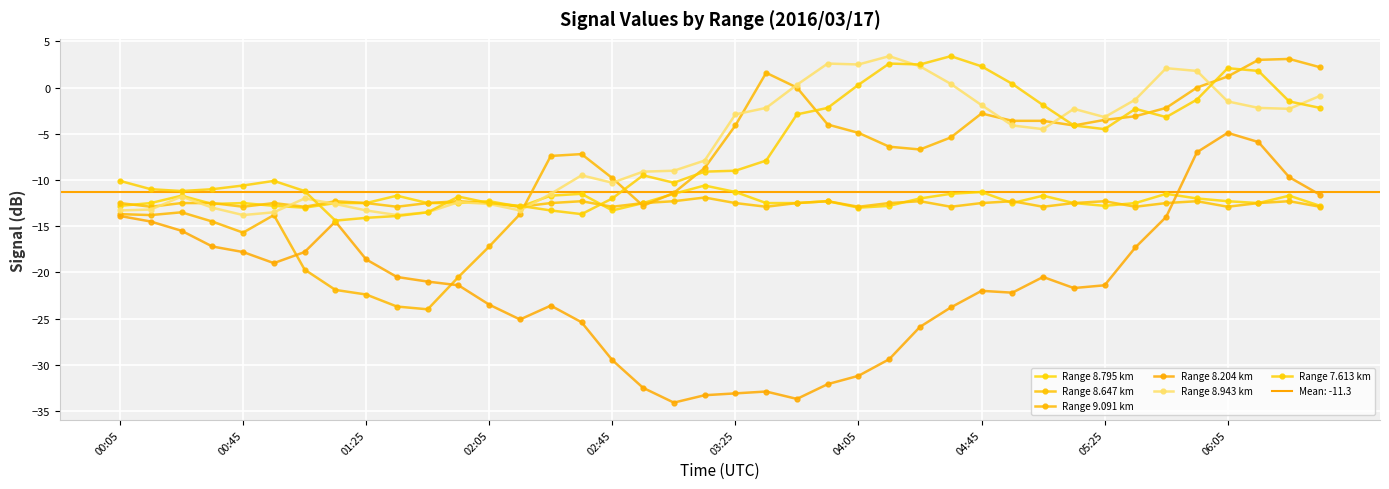

What is the label of the 2nd point from the left?

00:45